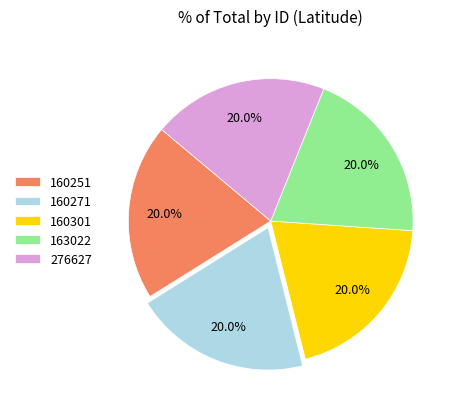

What is the ratio of the value at 160251 to the value at 276627?

1.0